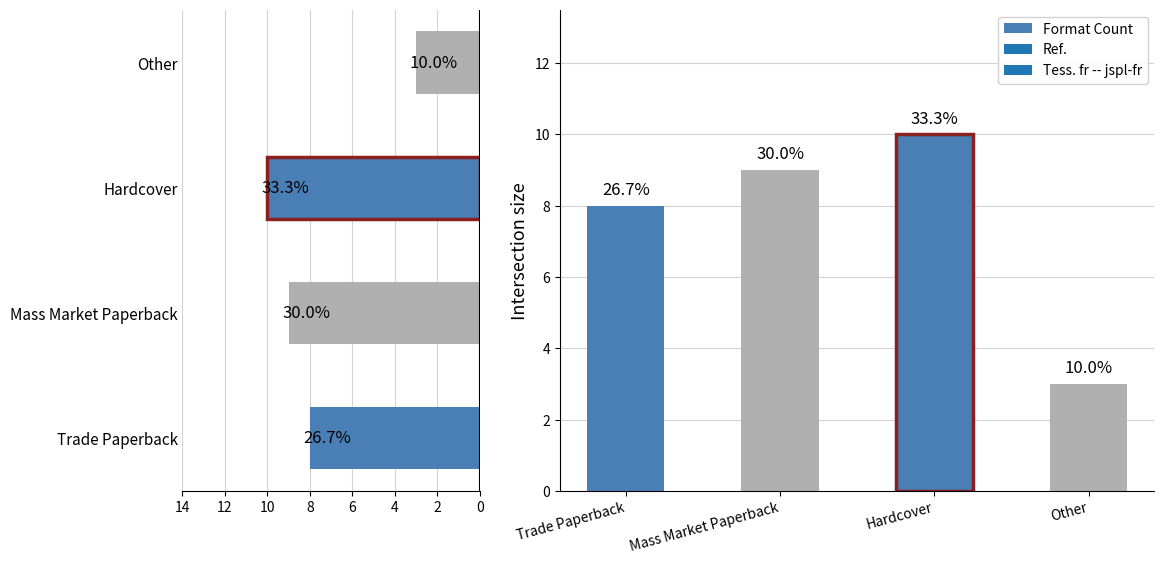

What is the difference between the maximum and minimum values?

7